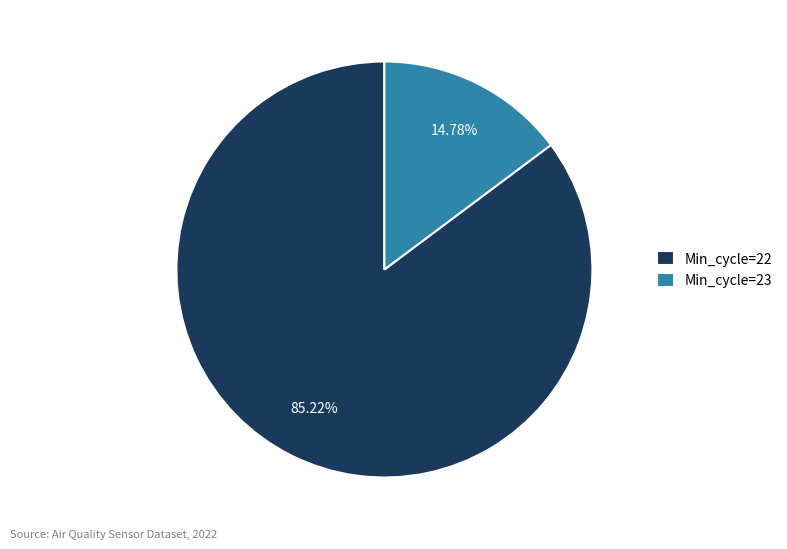

Which has a higher value, Min_cycle=23 or Min_cycle=22?

Min_cycle=22